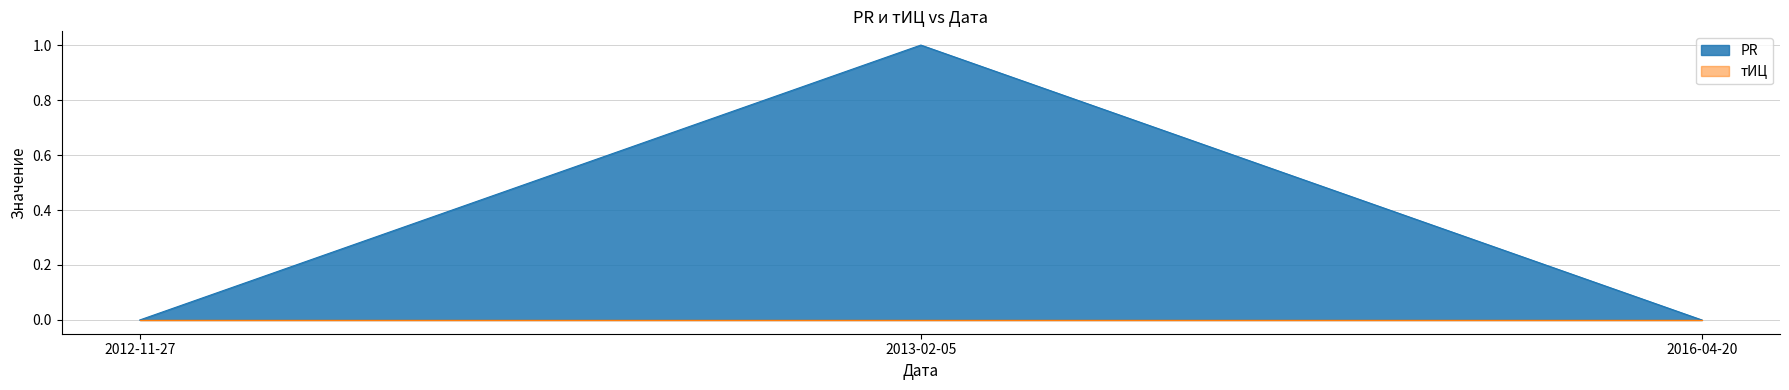

What is the difference between the maximum and minimum values?

1